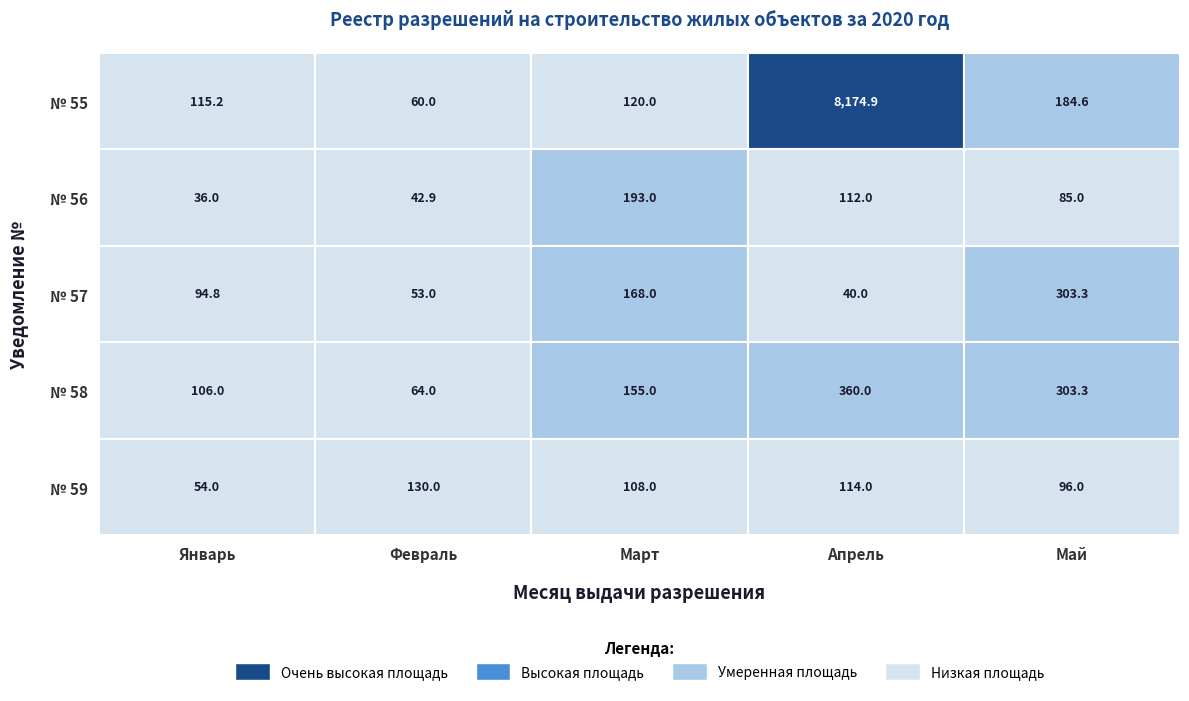

At how many categories does at least one series exceed 2007?

1